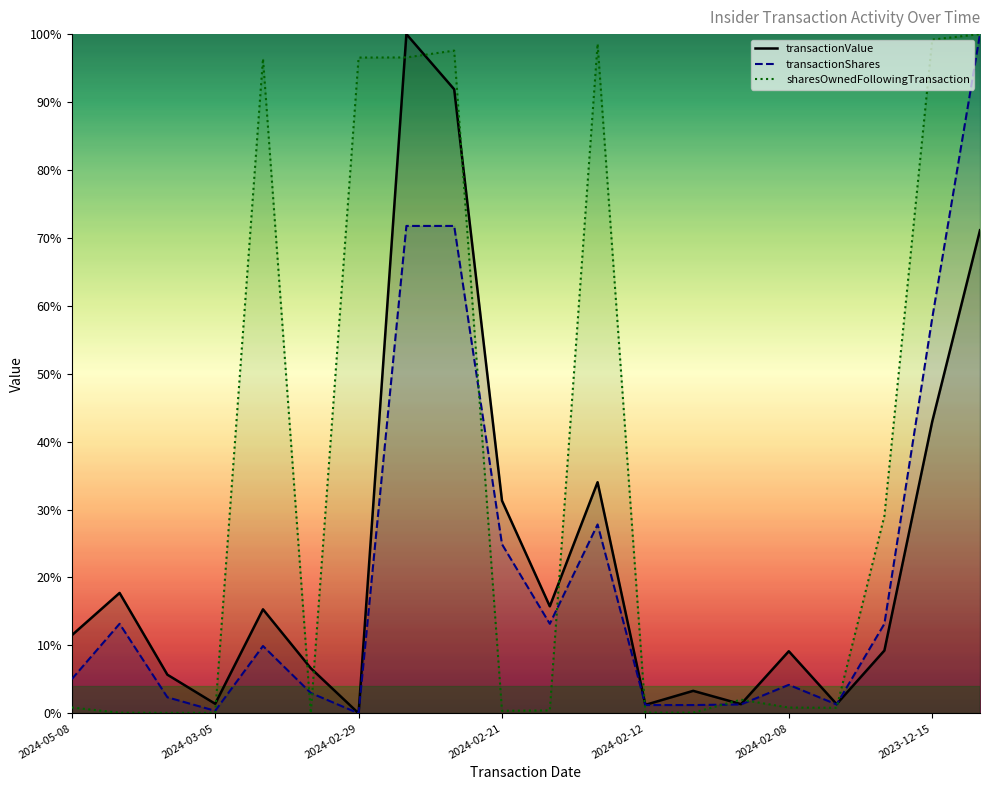

Which series ends up on top after the final intersection of transactionShares and transactionValue?

transactionShares